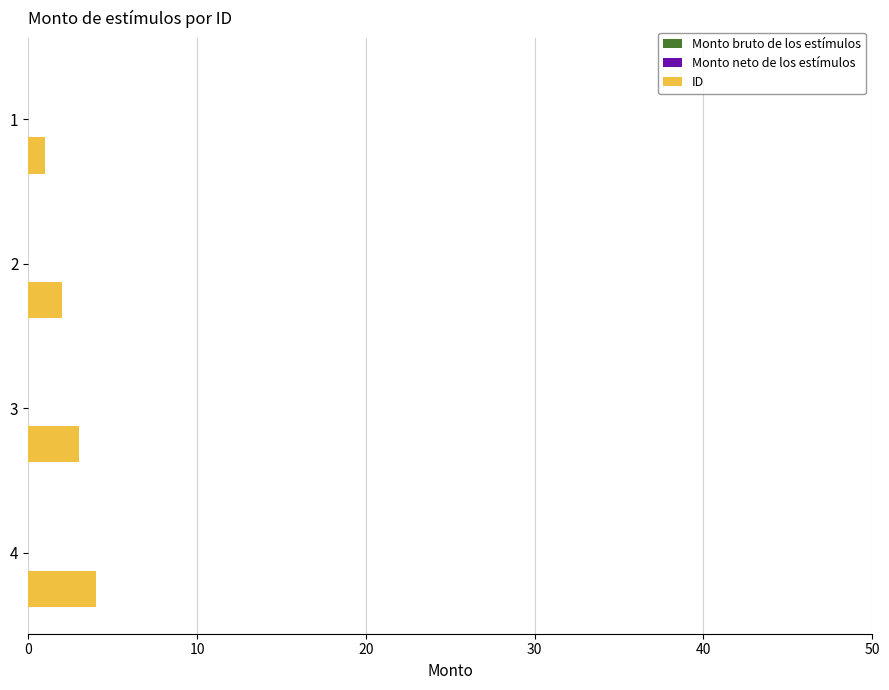

Rank the categories by value from lowest to highest.

1, 2, 3, 4